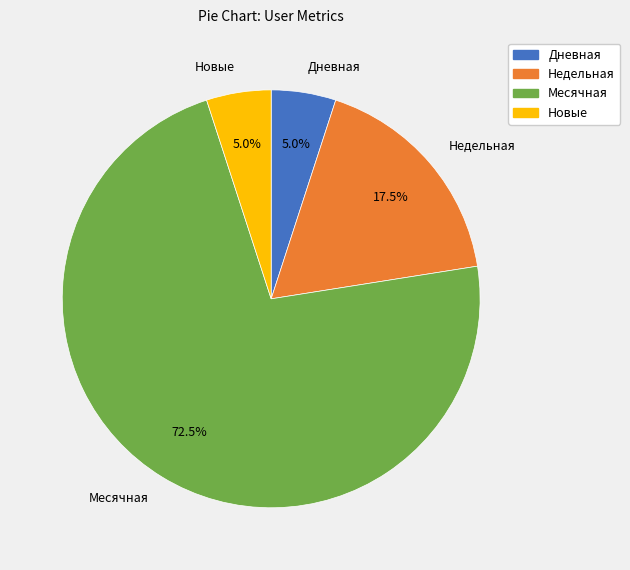

Does any single category account for the majority?

Yes